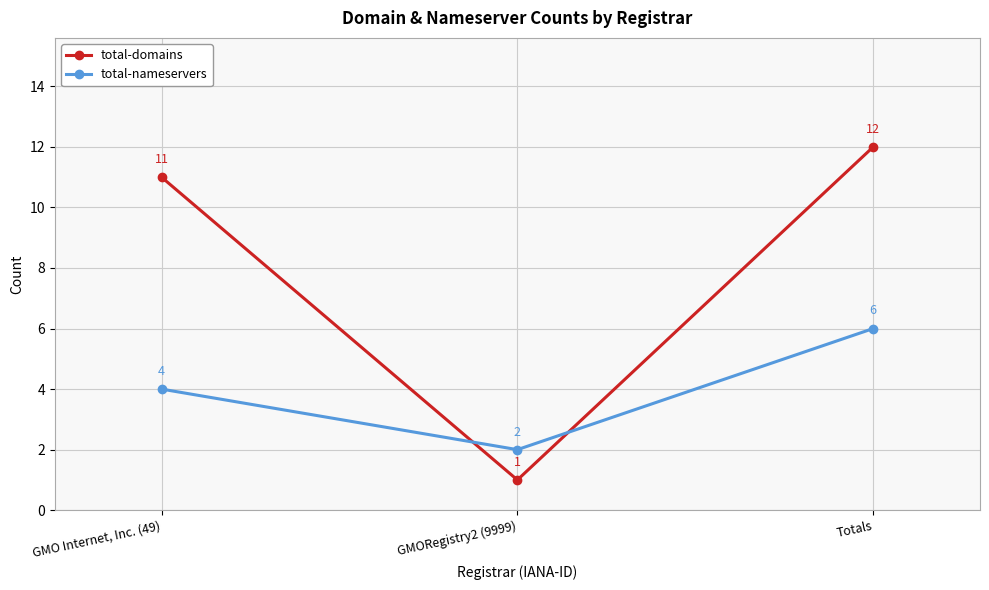

Reading left to right, transcribe all the data shown in this chart.

total-domains: GMO Internet, Inc. (49)=11	GMORegistry2 (9999)=1	Totals=12
total-nameservers: GMO Internet, Inc. (49)=4	GMORegistry2 (9999)=2	Totals=6